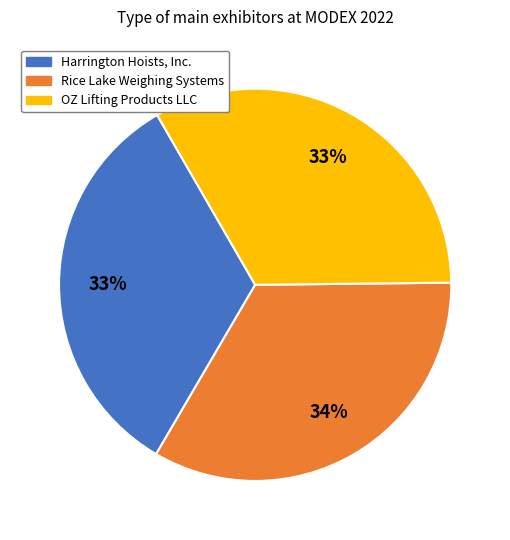

To the nearest percent, what is the average slice percentage?

33%